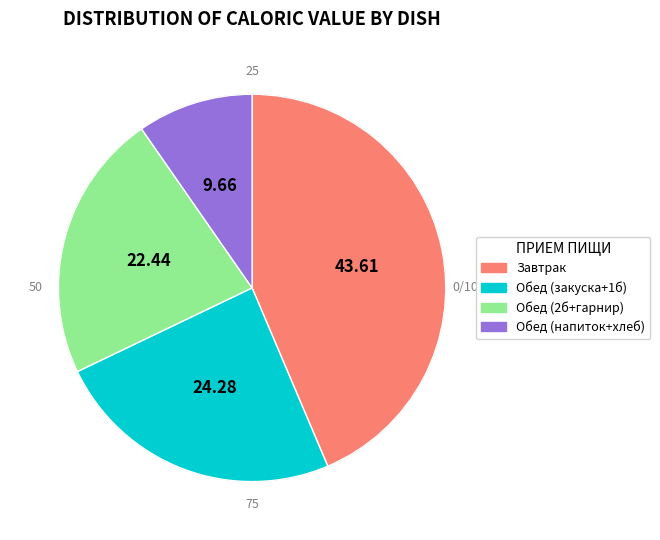

Is there a majority slice in this chart?

No